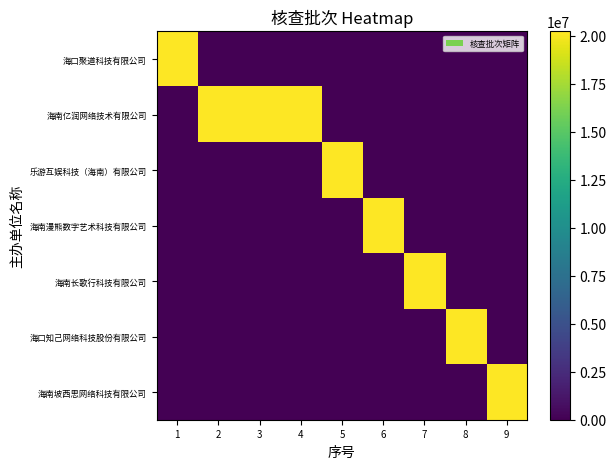

Which label corresponds to the largest value in the chart?

1